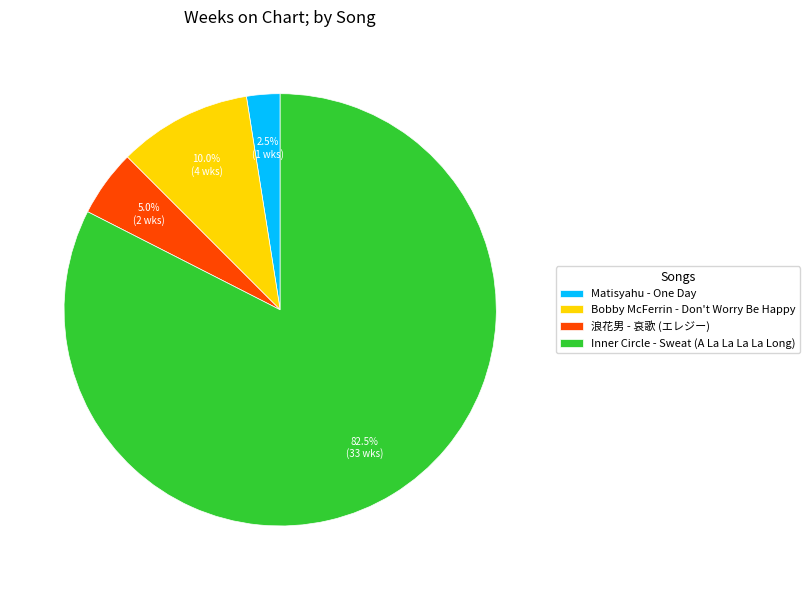

To the nearest percent, what portion does 浪花男 - 哀歌 (エレジー) represent?

5%